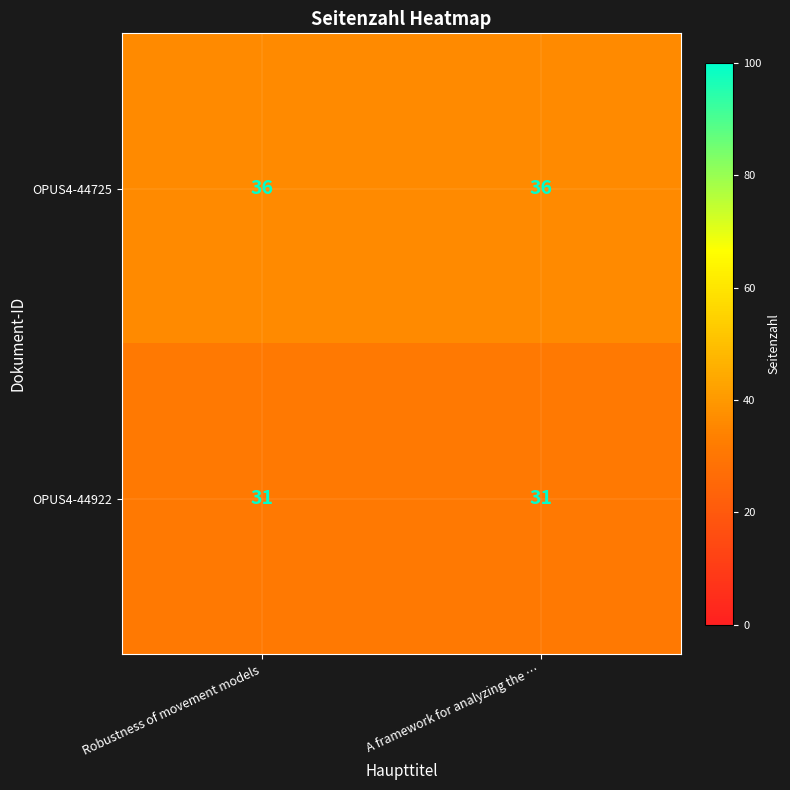

True or false: OPUS4-44922 has a value of 44 at A framework for analyzing the ….

False